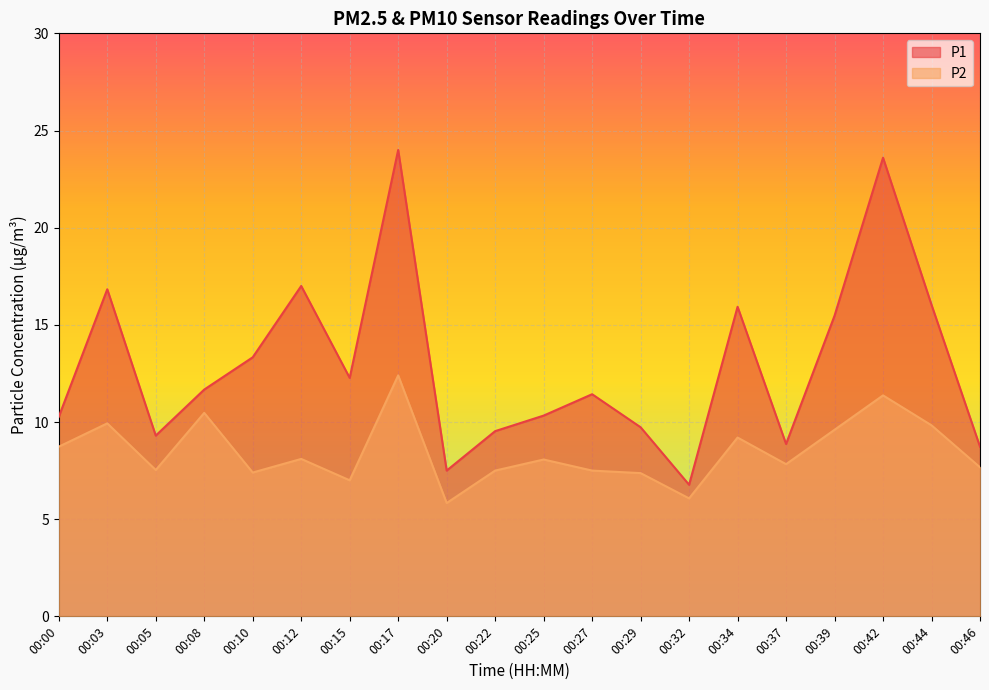

How many lines are shown in the chart?

2